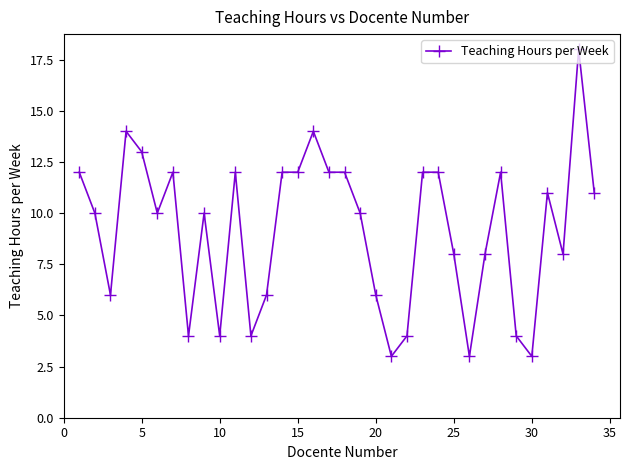

True or false: there are more than 2 points higher than both neighbors.

True